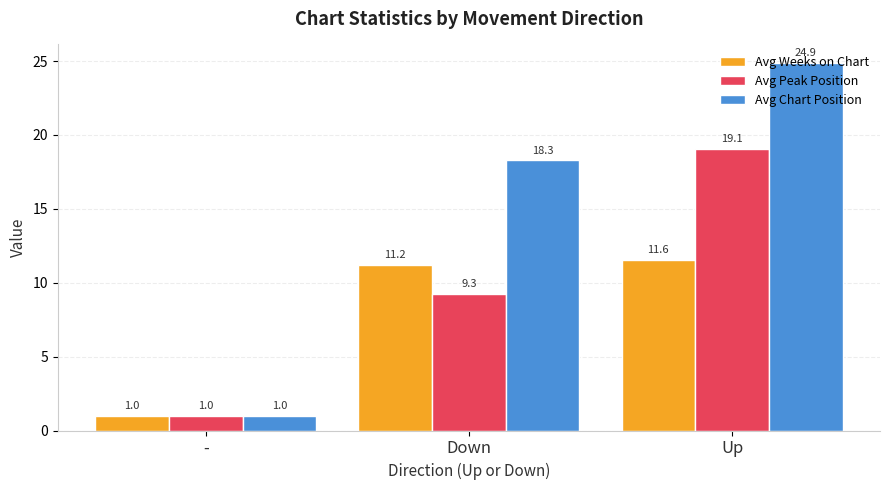

True or false: Avg Chart Position has a value of 24.6 at Down.

False